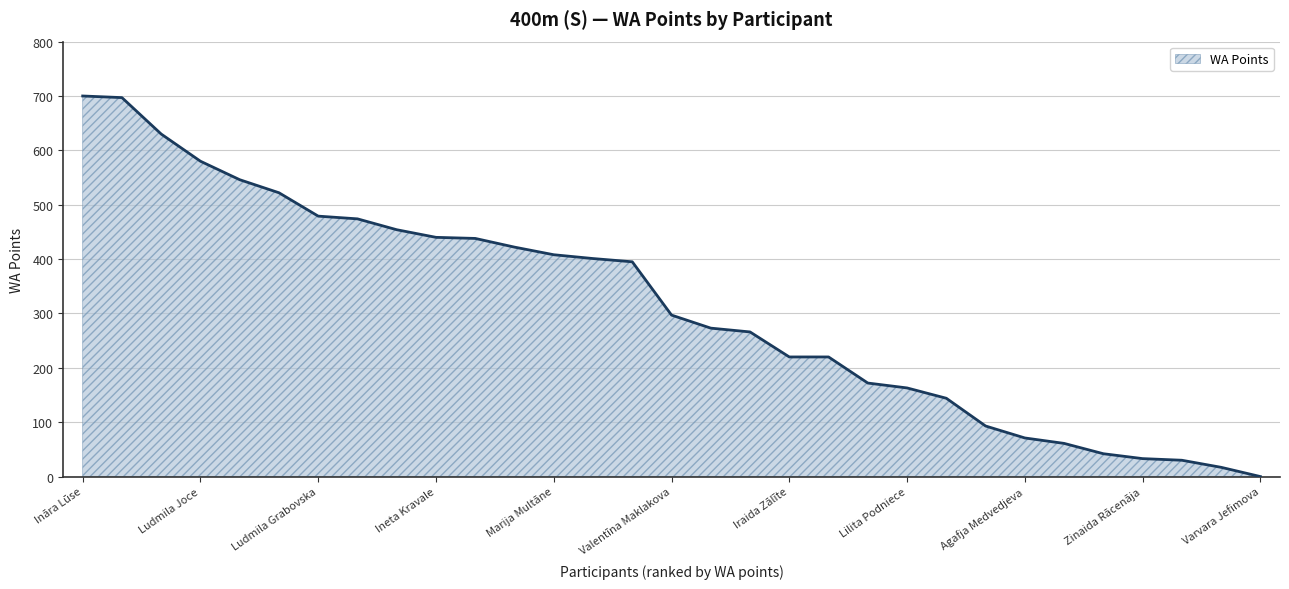

What is the greatest value displayed?

700